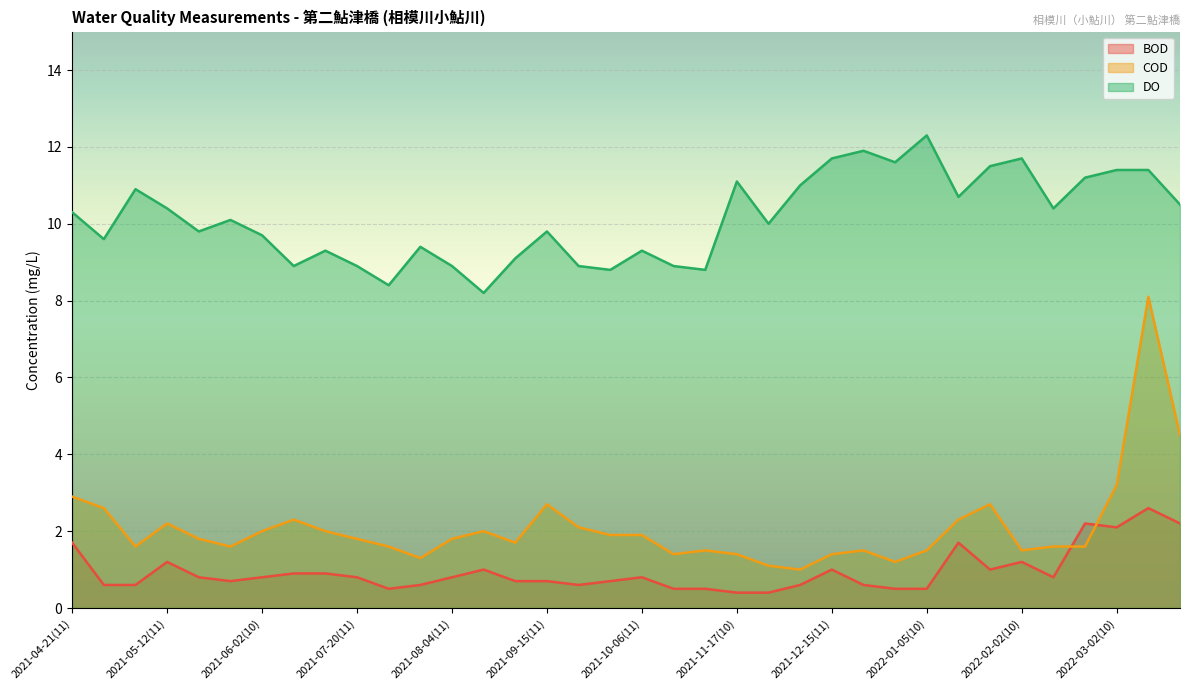

What is the approximate value of DO at 2021-08-04(19)?

8.2